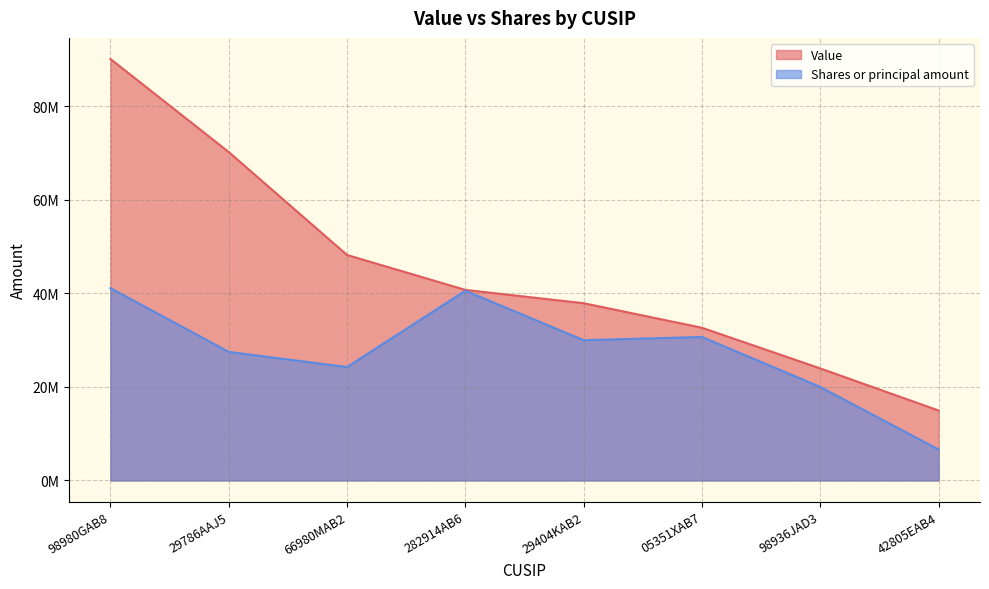

What is the label of the 3rd point from the right?

05351XAB7